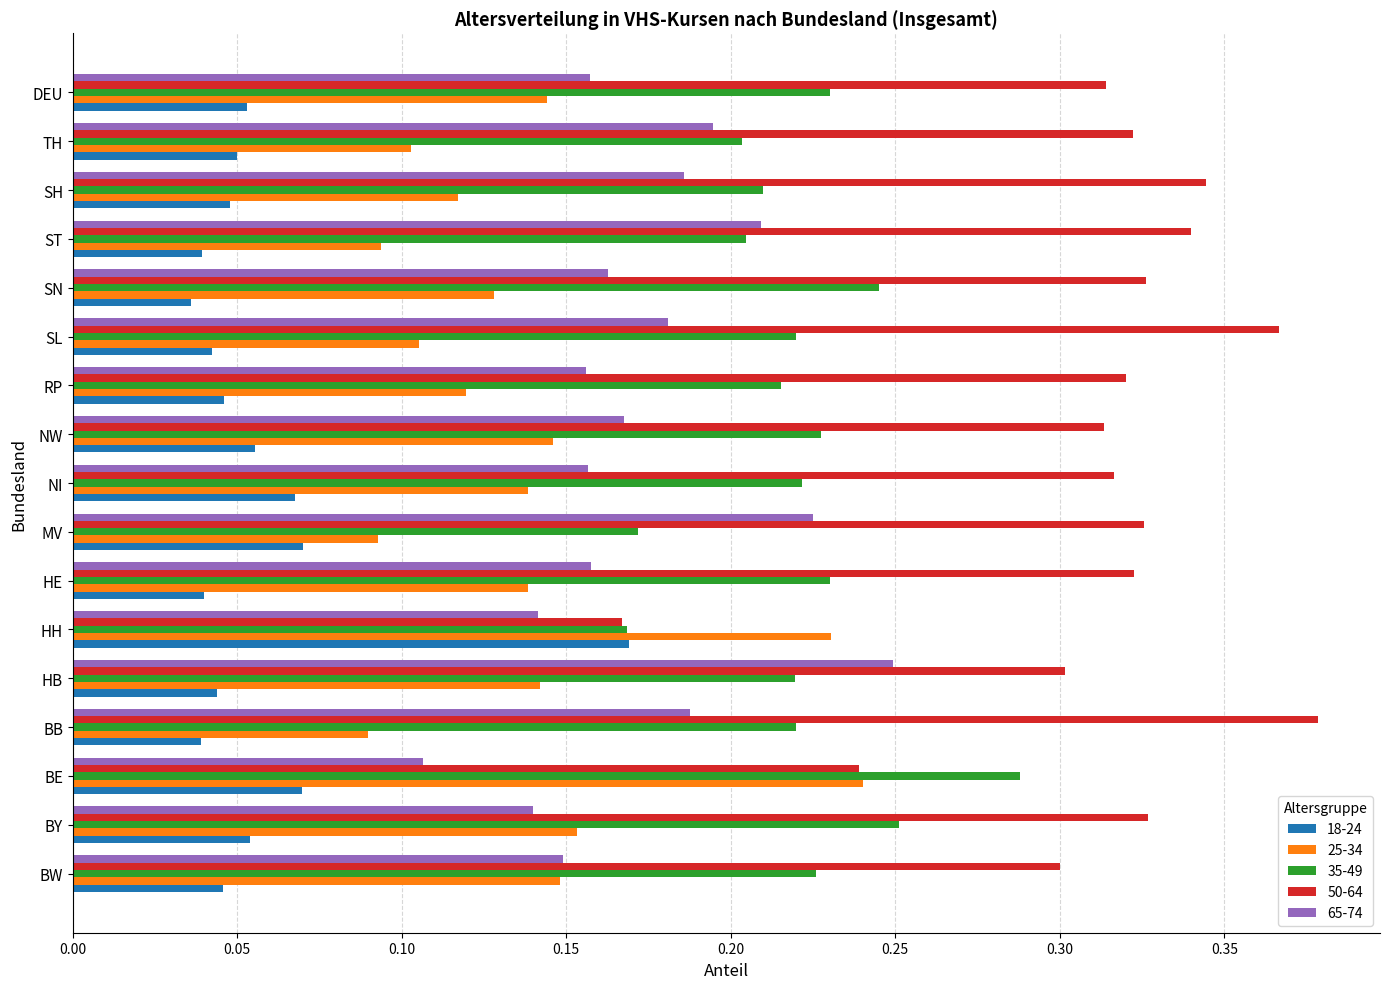

Which label corresponds to the largest value in the chart?

BB